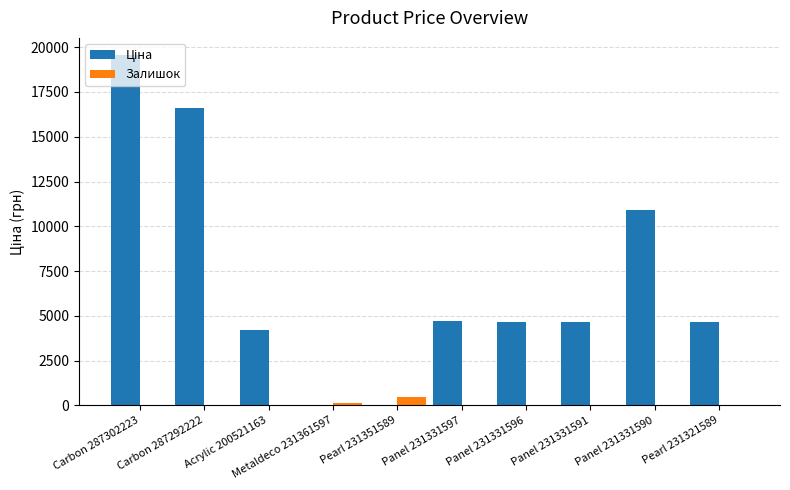

Are the bars horizontal?

No